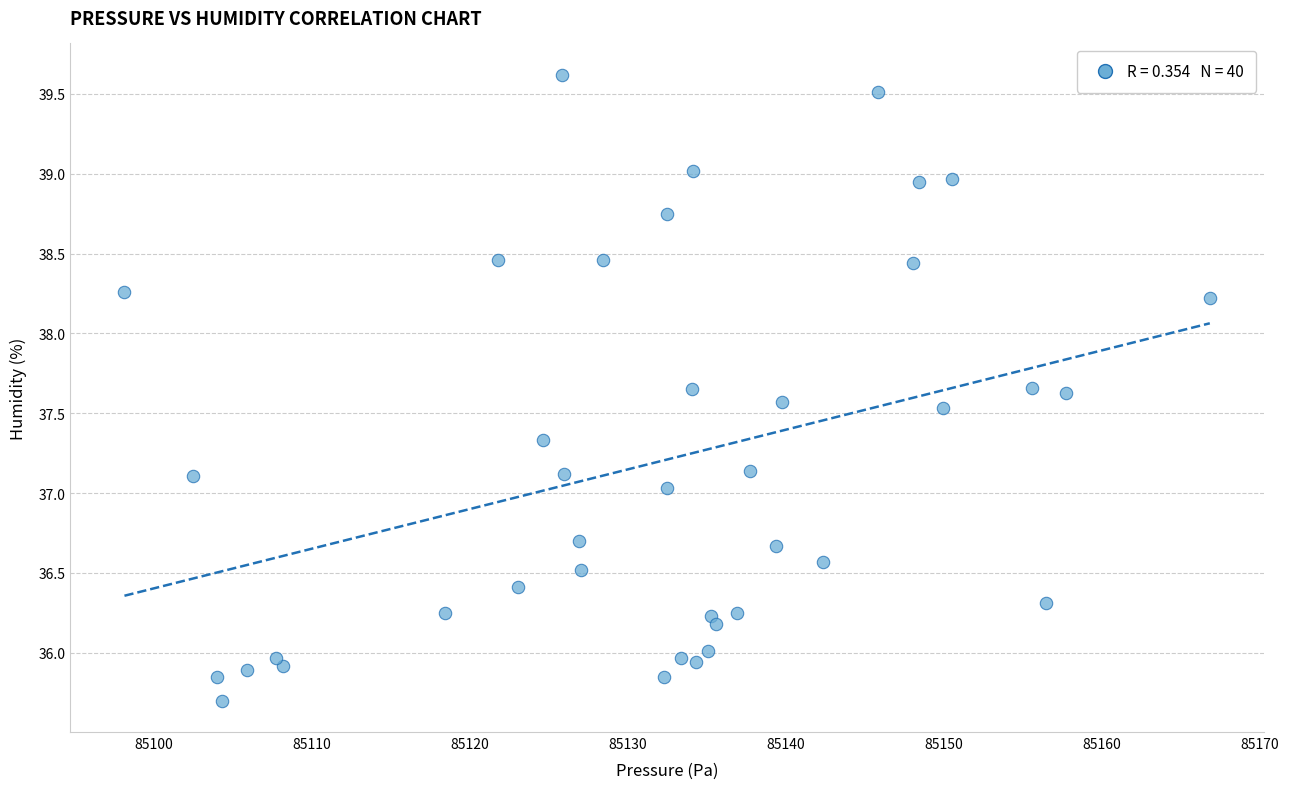

What is the range of Y values (max minus min)?

3.9